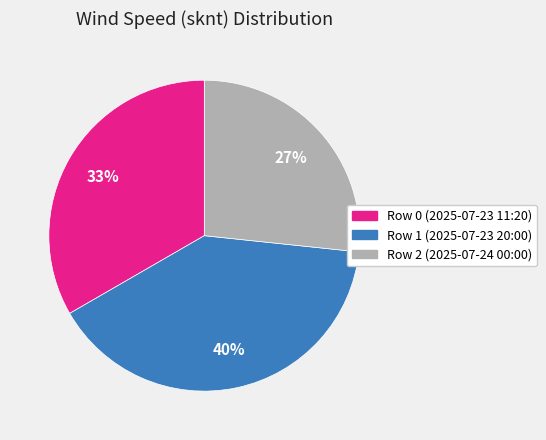

Which slice is the smallest?

Row 2 (2025-07-24 00:00)